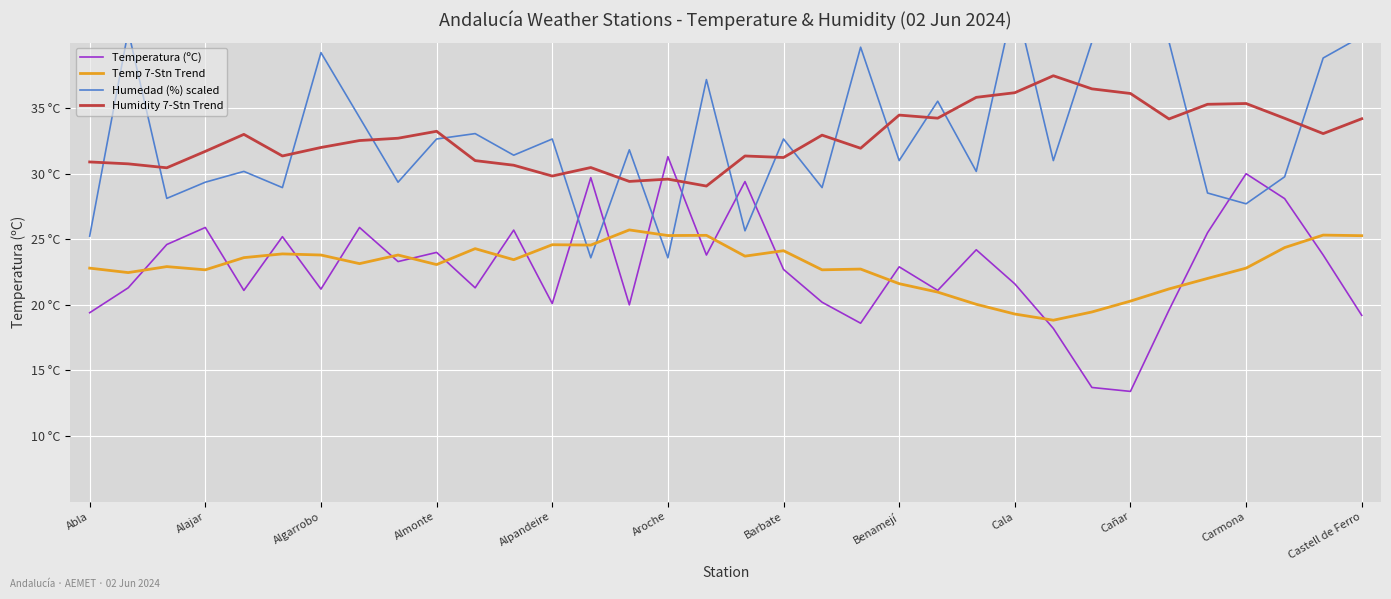

What is the label of the 31st point from the right?

Alajar